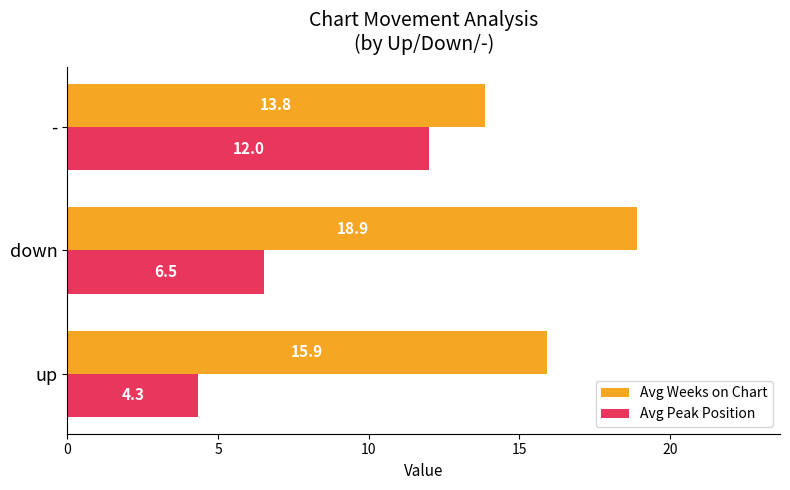

The value of Avg Peak Position at - is 17.8. True or false?

False